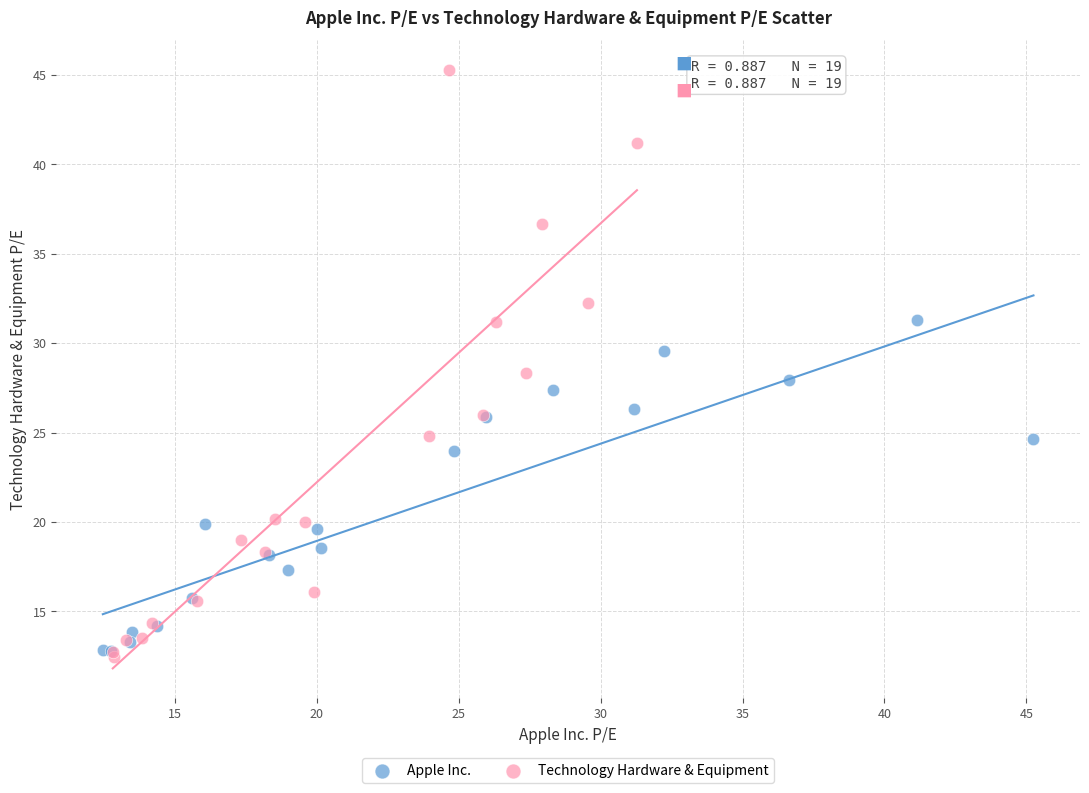

Which series contains the highest Y value?

Technology Hardware & Equipment